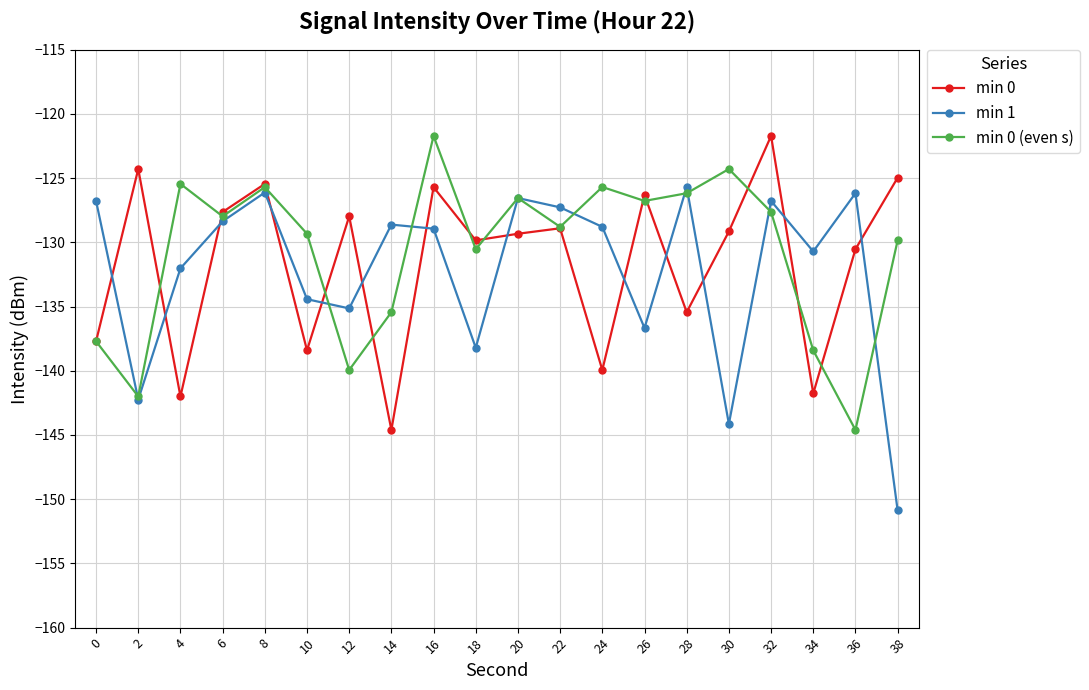

How many lines are shown in the chart?

3